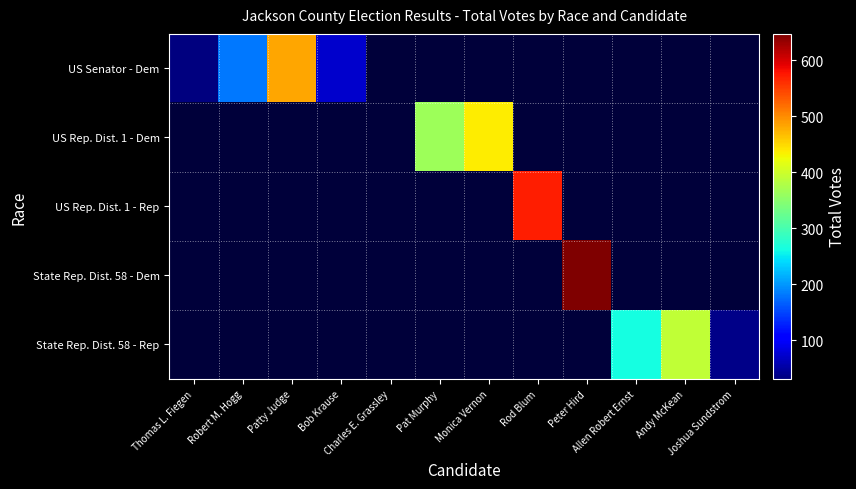

The US Senator - Dem series shows 301.2 at Robert M. Hogg. True or false?

False